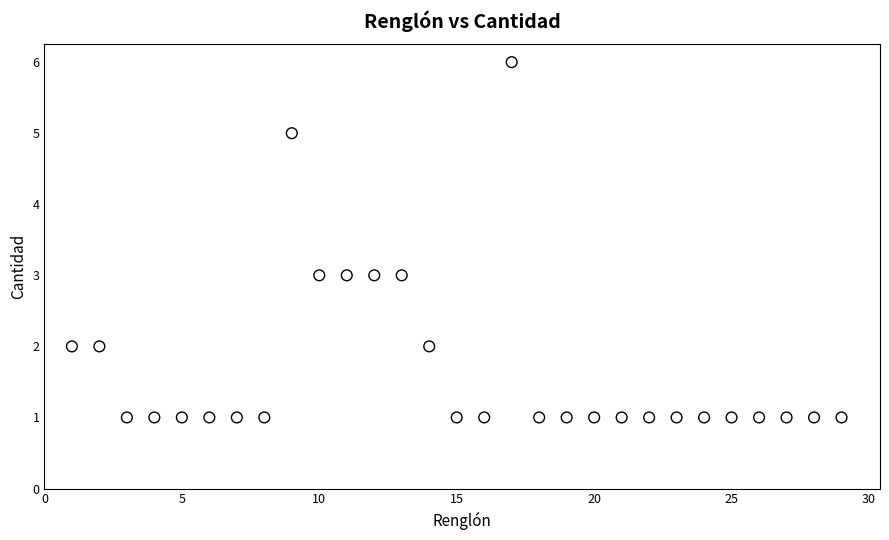

What is the range of Y values (max minus min)?

5